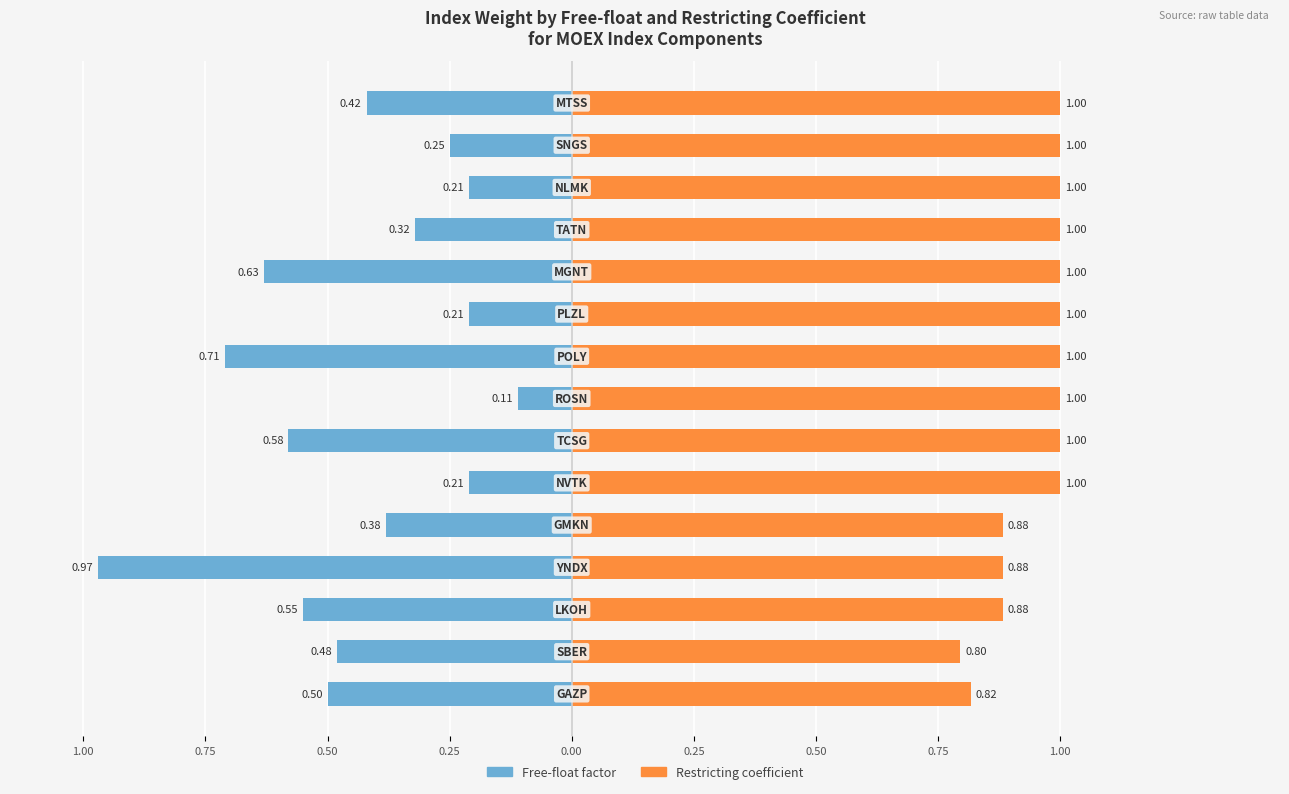

How many Restricting coefficient values are between 0 and 1?

15